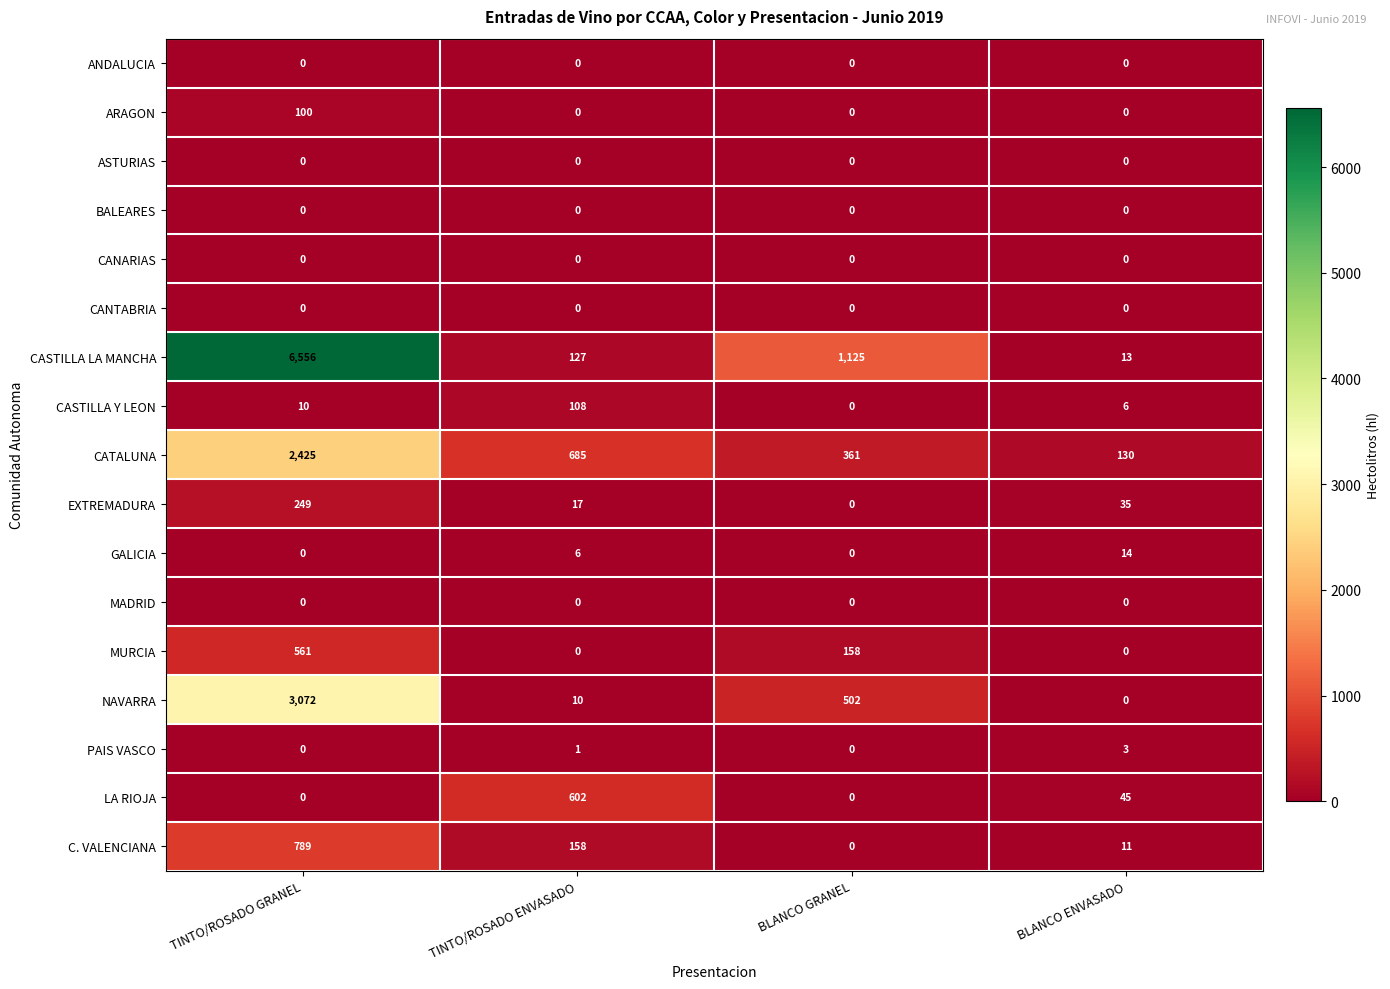

How many data points does each series have?

4